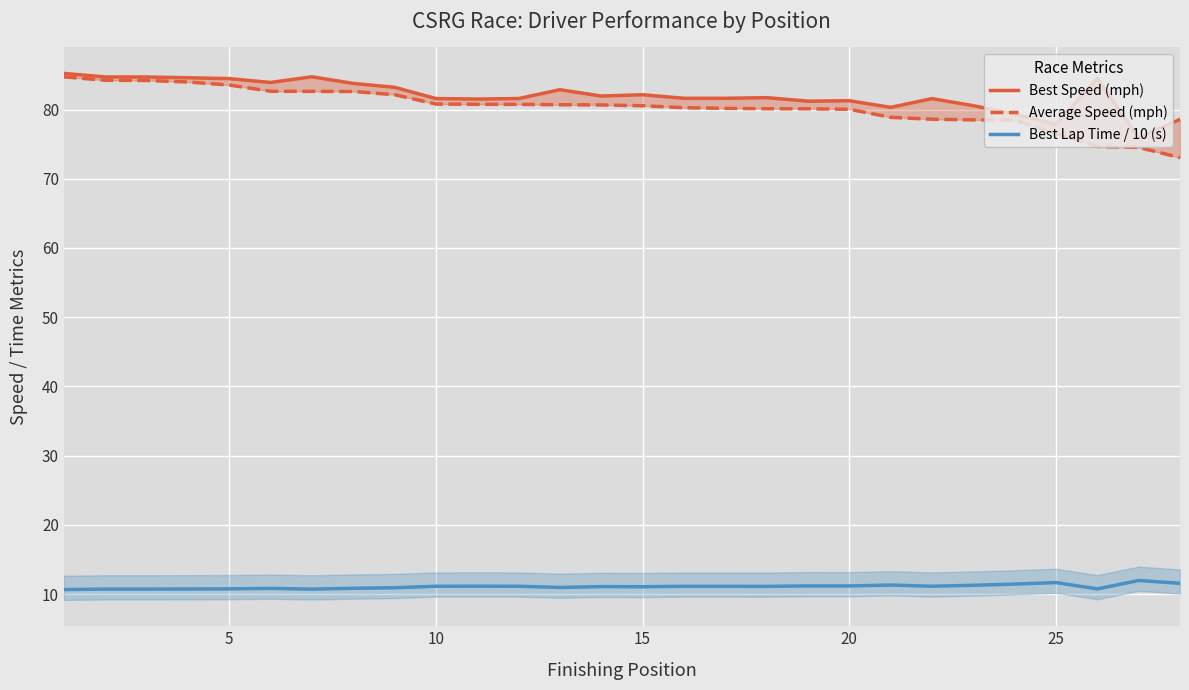

True or false: Best Speed (mph) and Best Lap Time / 10 (s) cross at least once.

False